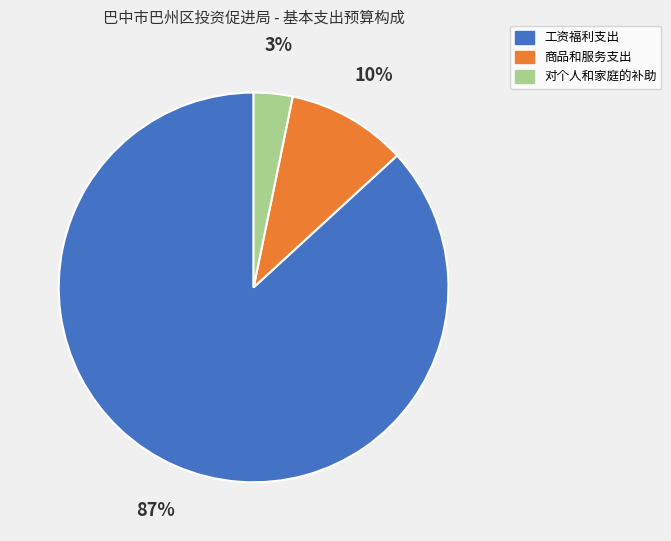

How many slices are in this pie chart?

3